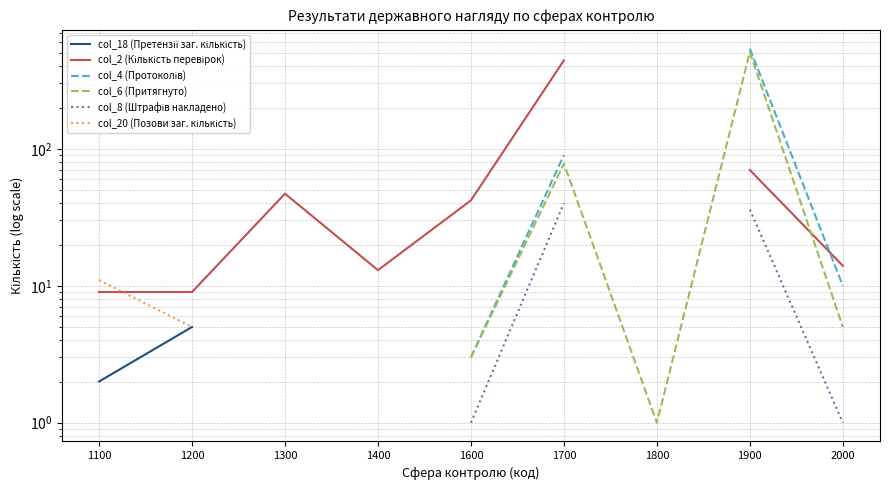

Is the value of col_4 (Протоколів) at 1200 greater than the value of col_6 (Притягнуто) at 2000?

No